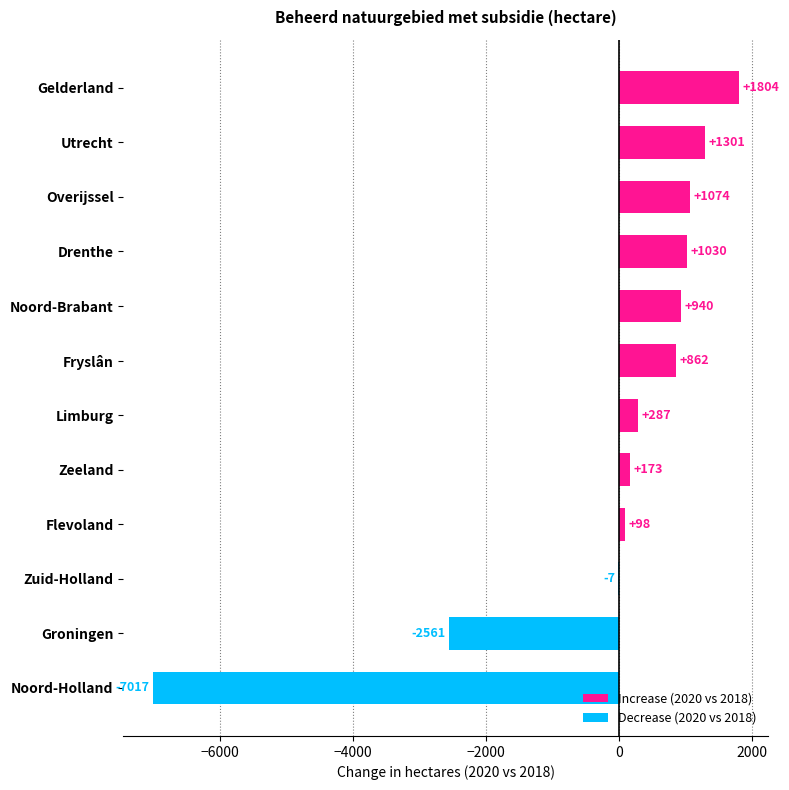

What is the ratio of the value at Utrecht to the value at Noord-Brabant?

1.4